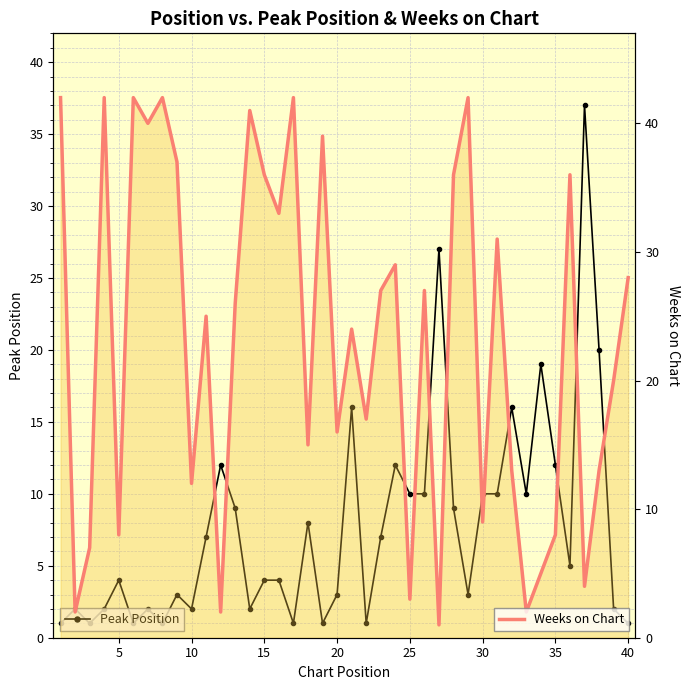

Count the number of data series in this chart.

2